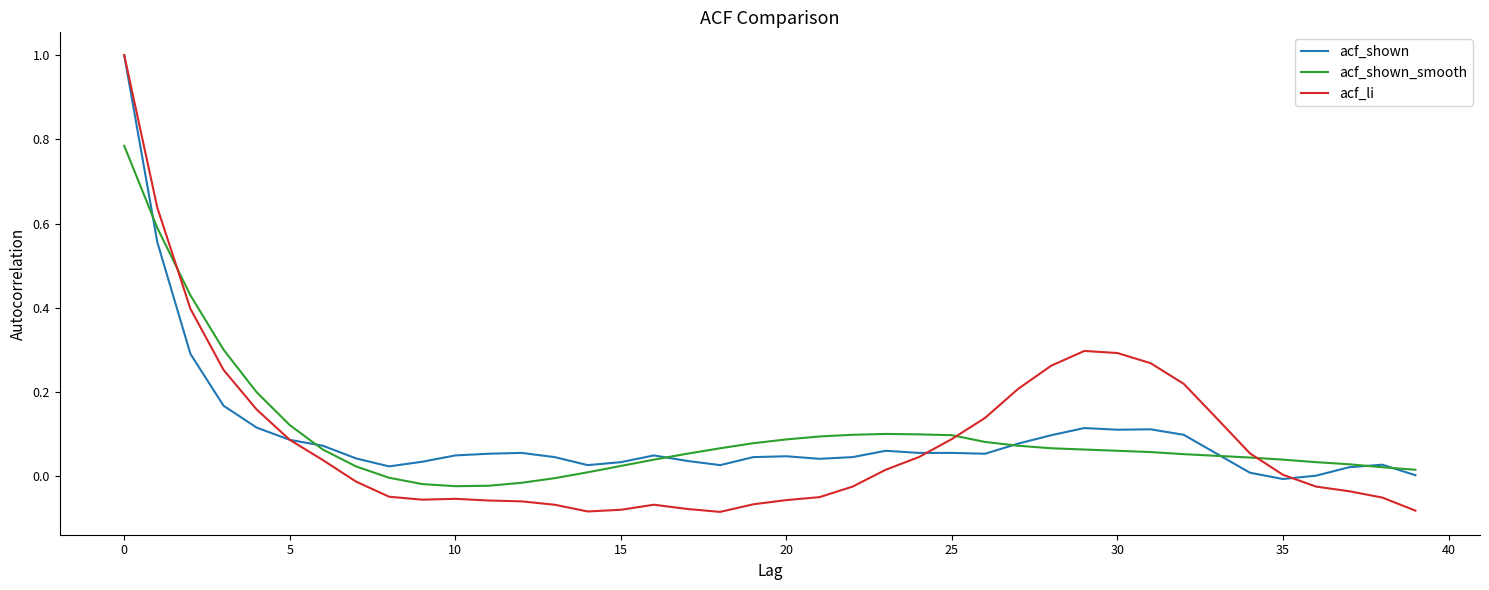

What is the greatest value displayed?

1.0